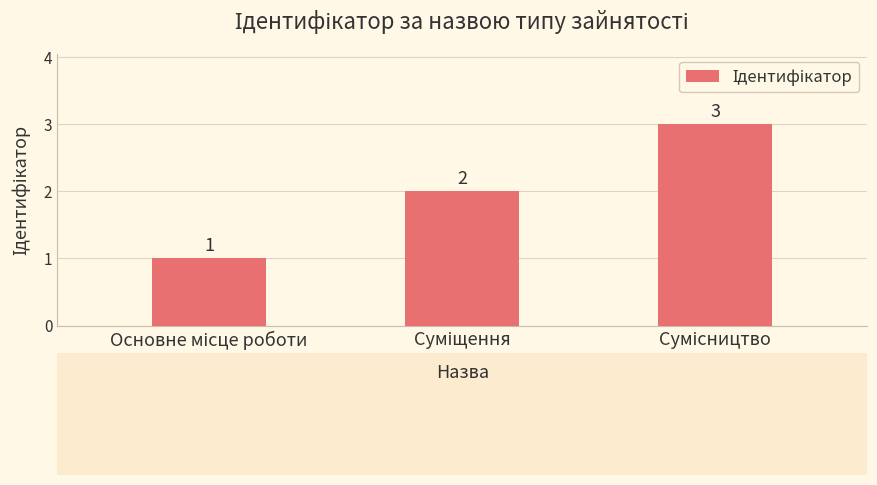

What is the value of the 2nd bar from the left?

2